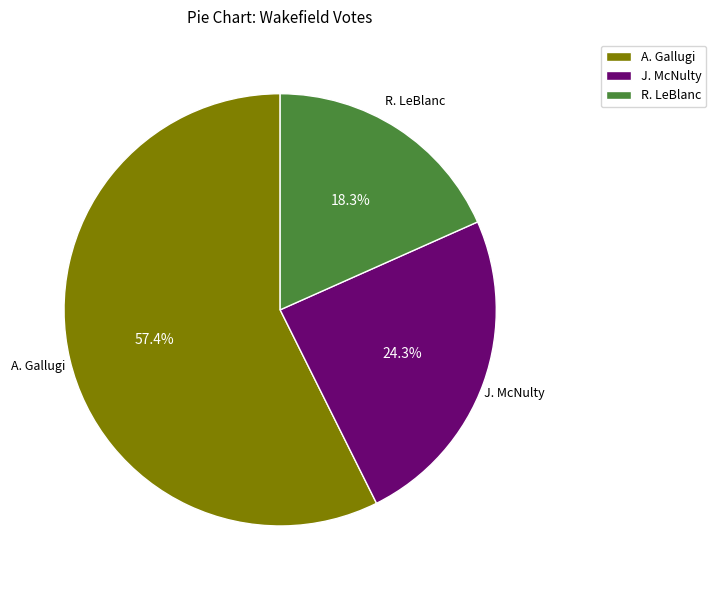

Rank the categories by value from lowest to highest.

R. LeBlanc, J. McNulty, A. Gallugi